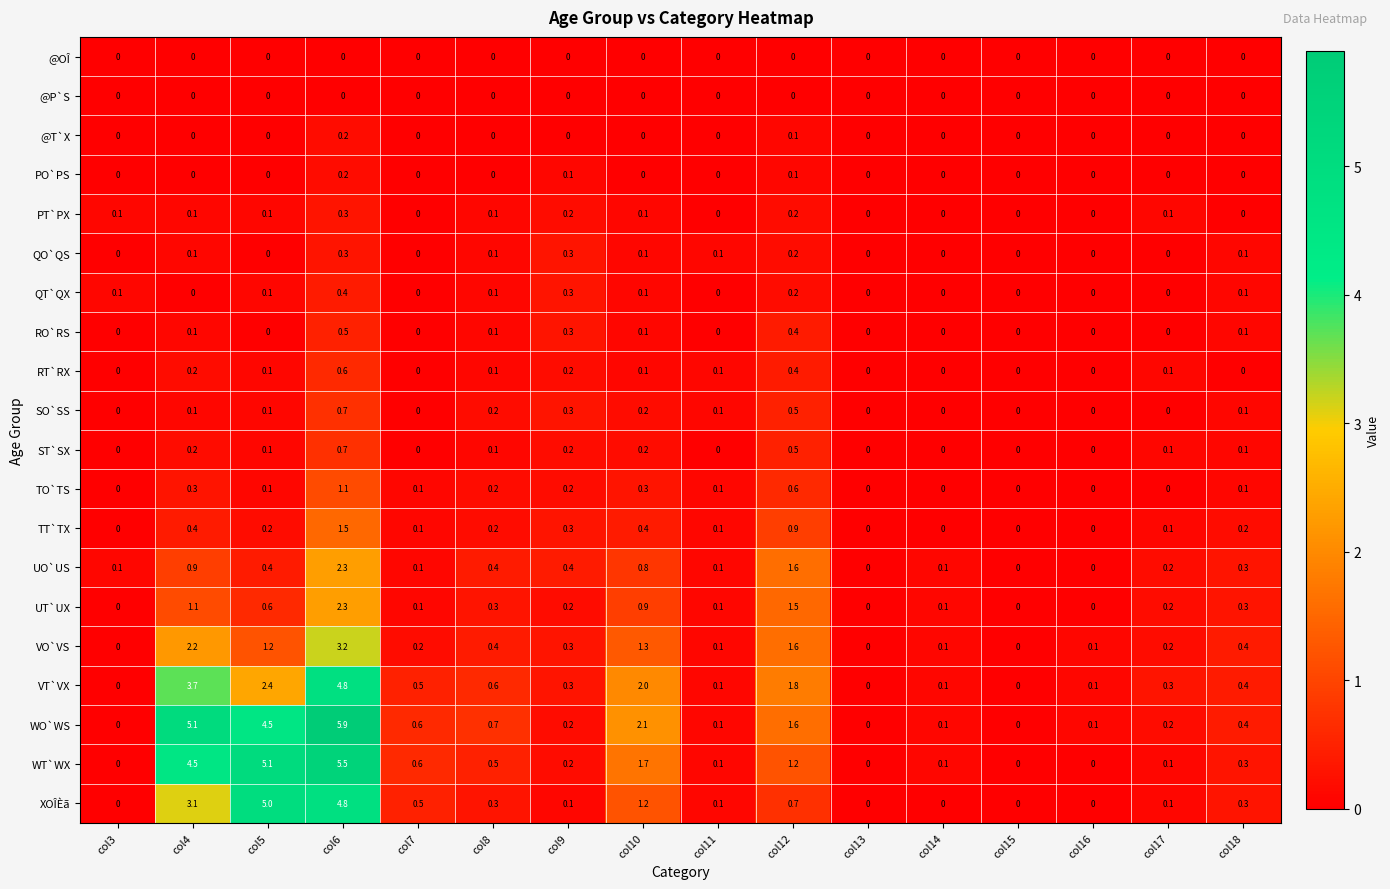

At which category does the chart reach its peak across all series?

col6